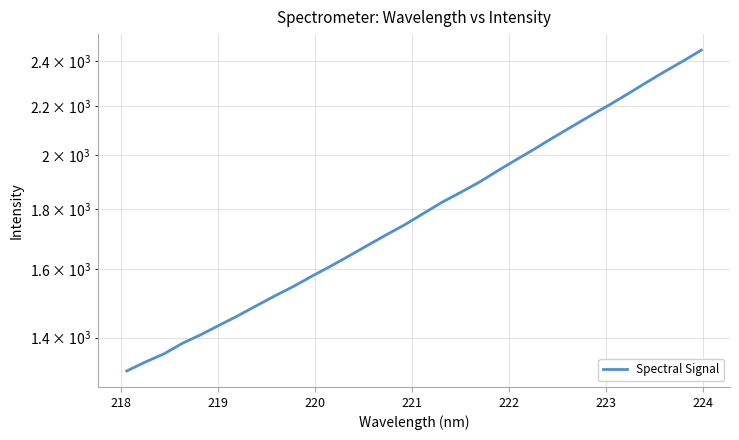

How many data points are less than 1783?

16